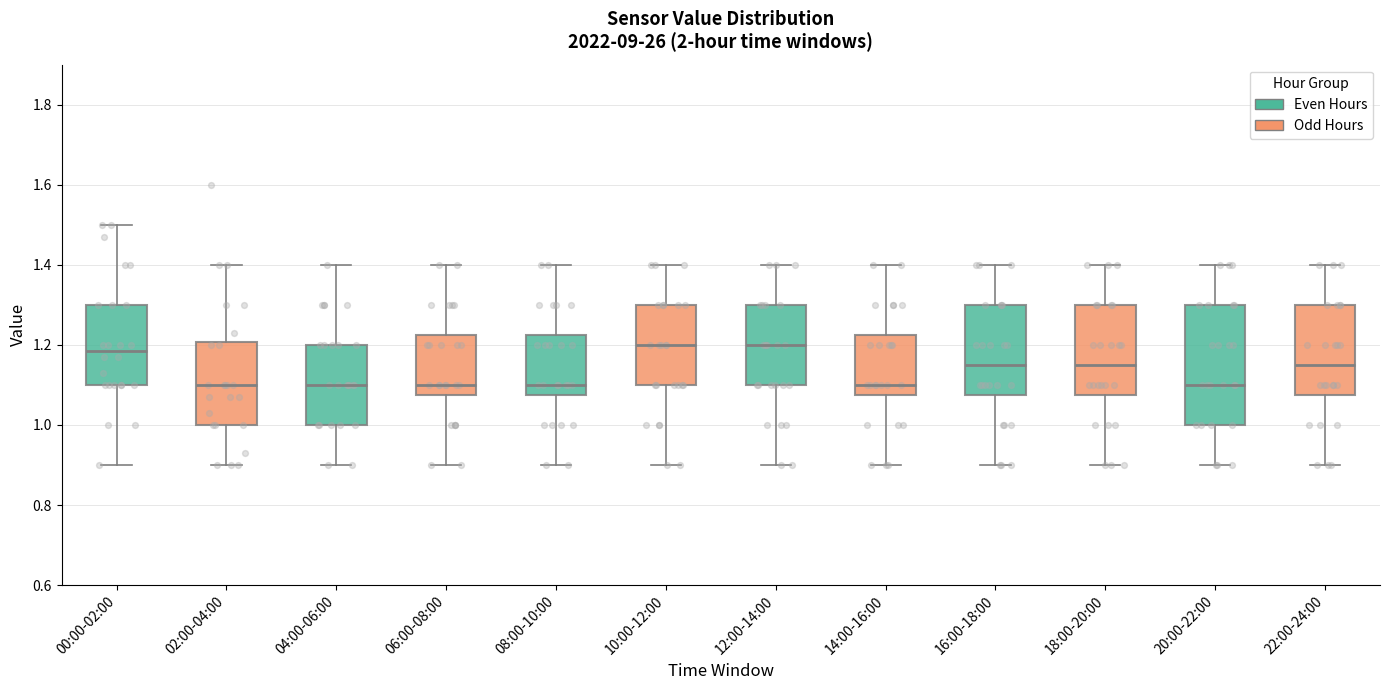

Where does the median line of the box for 08:00-10:00 sit on the y-axis? The values are not printed on the chart, so give them approximately, as read against the axis.

1.10